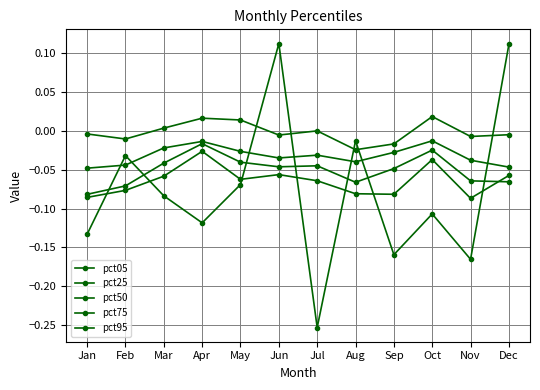

Is this an area chart (filled region under the line)?

No